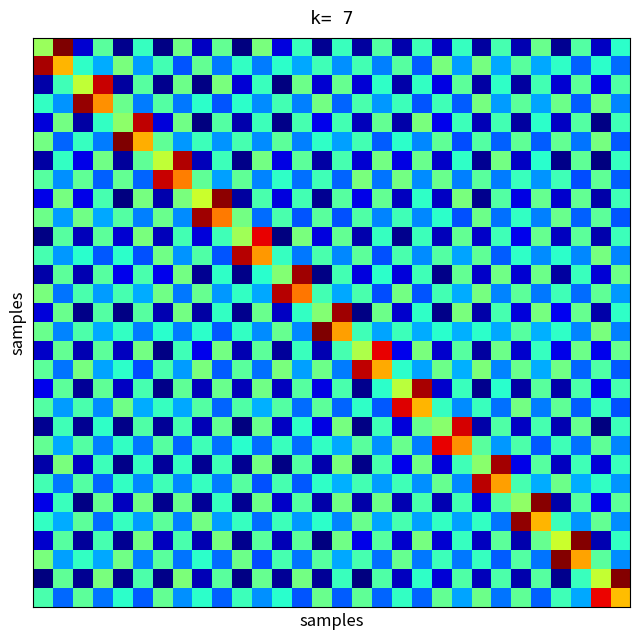

What is the maximum value shown in the chart?

4.0